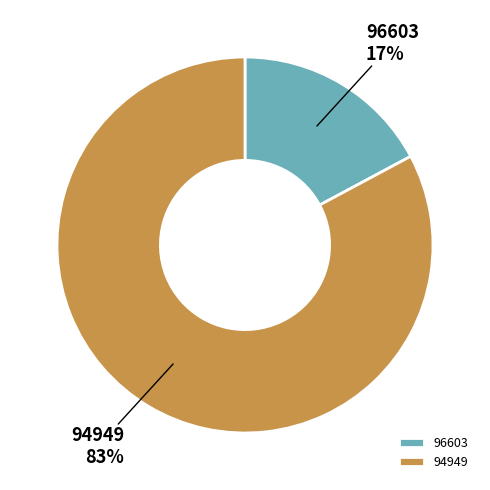

Is the sum of 96603 and 94949 greater than half?

Yes